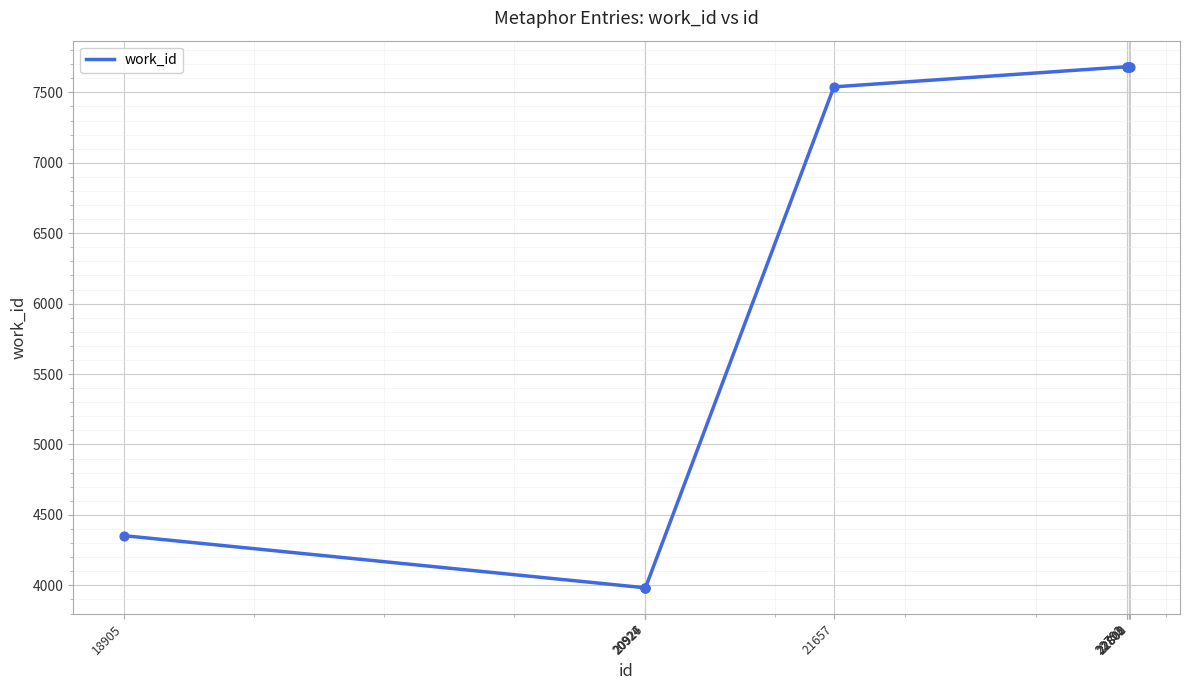

What is the smallest value displayed?

3983